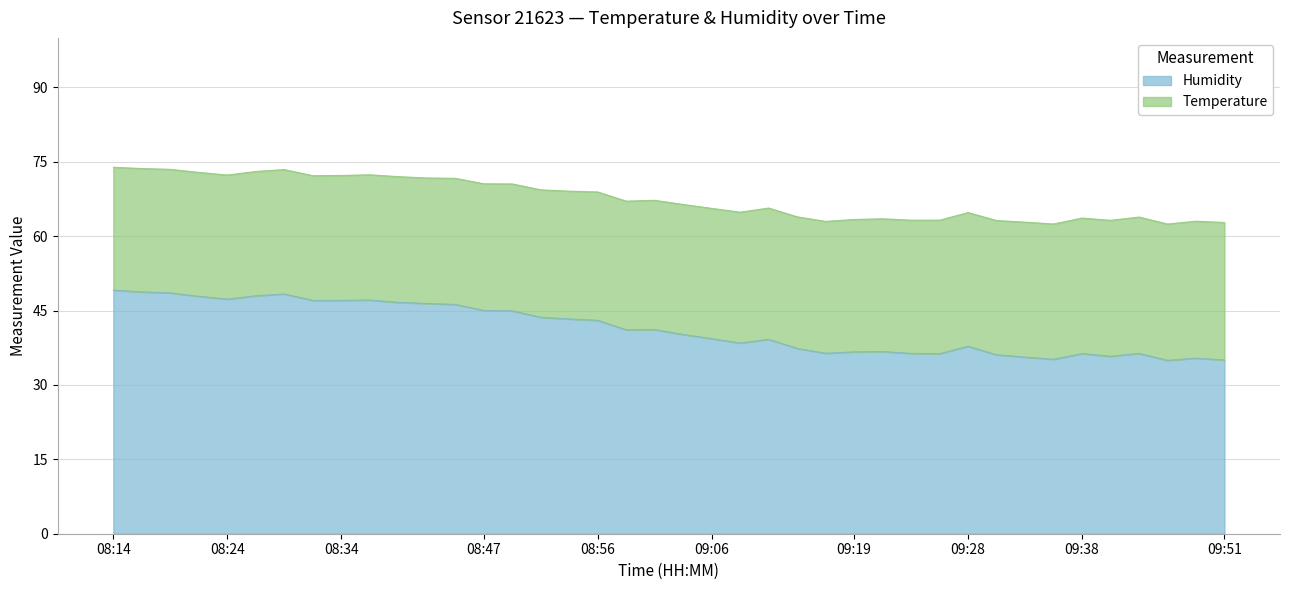

What is the difference between the maximum and second lowest values?

14.1